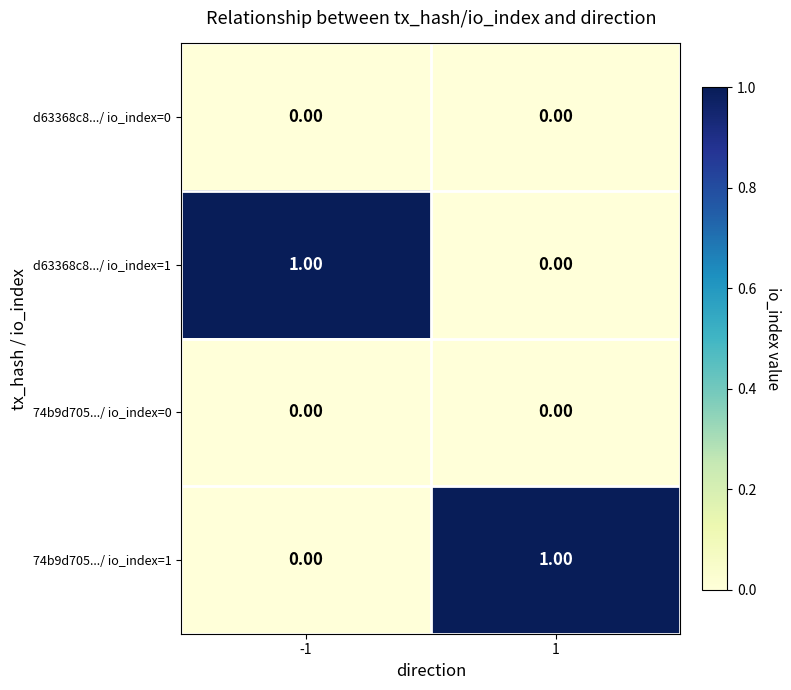

Rank the categories by d63368c8.../ io_index=1 value from highest to lowest.

-1, 1